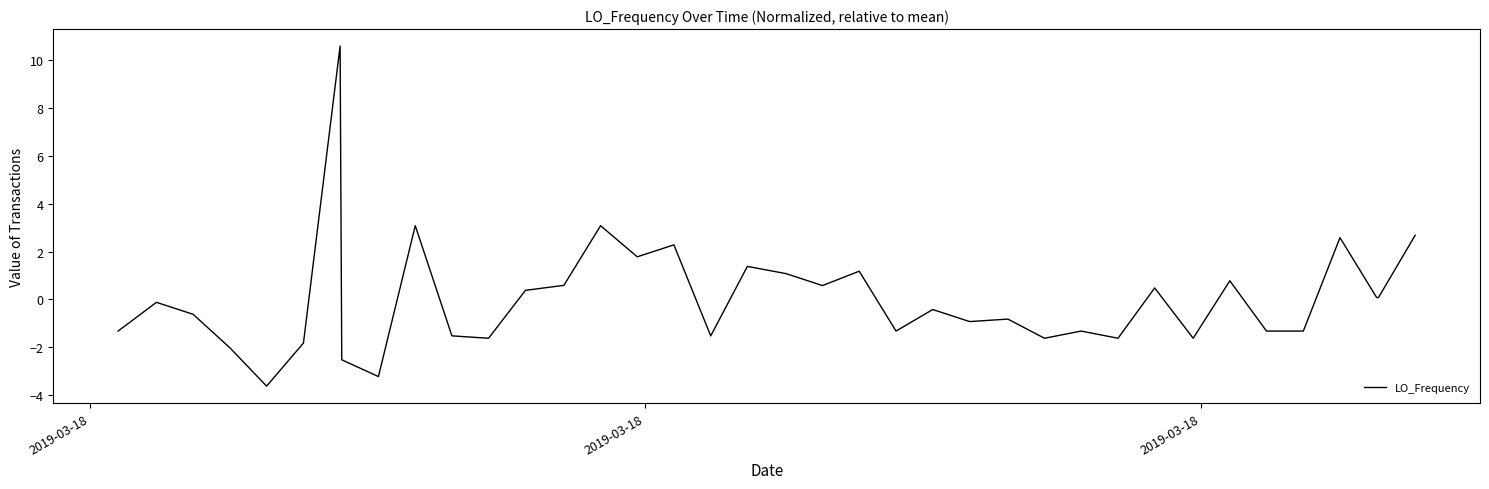

What is the smallest value displayed?

-3.6